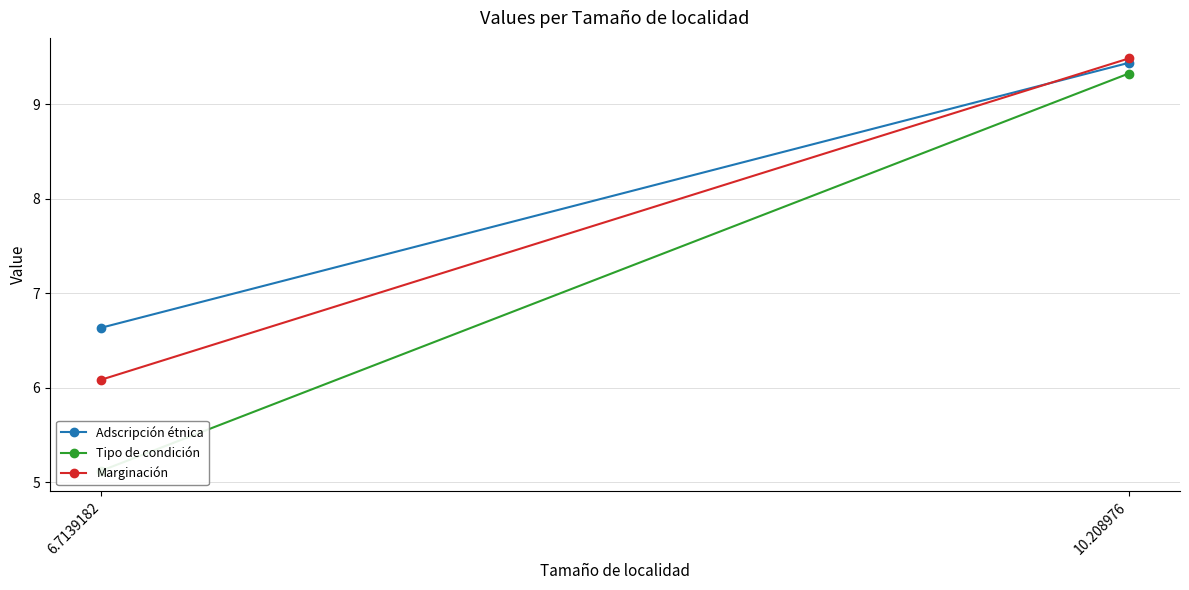

At which category is the sum across all series the highest?

10.208976